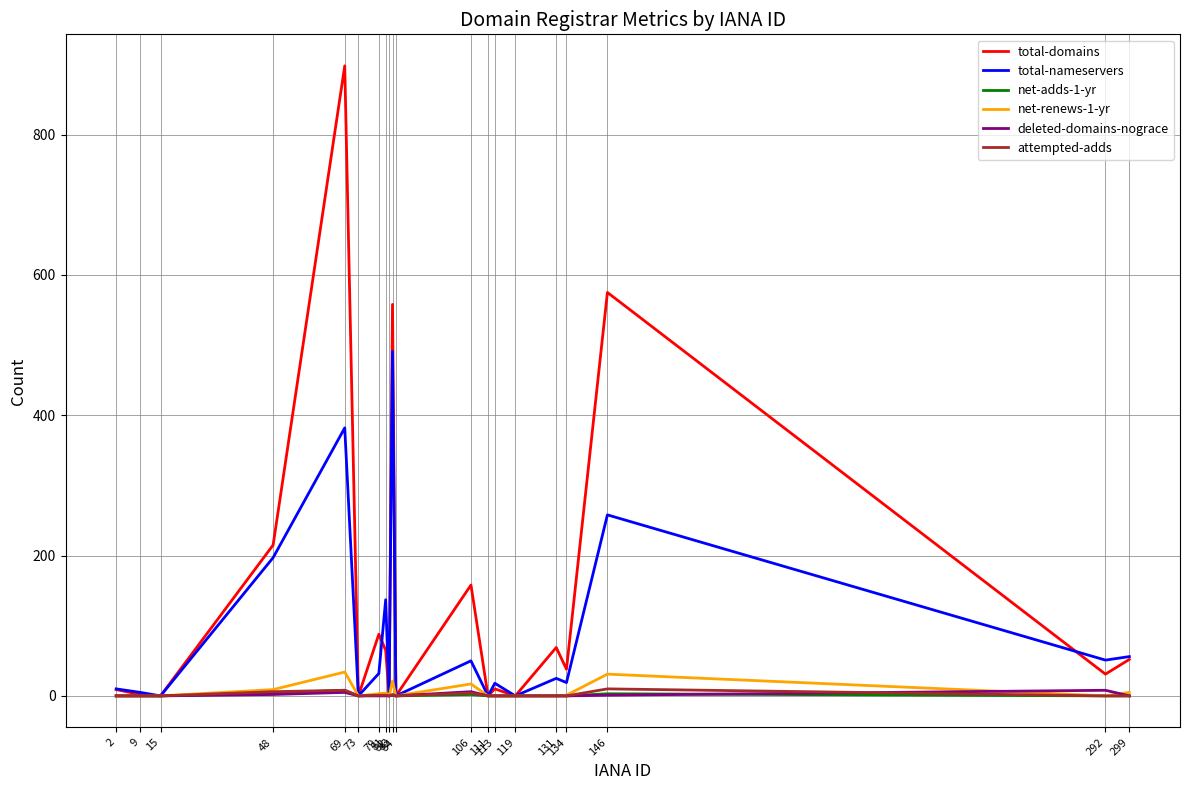

What are all the series names shown in the legend?

total-domains, total-nameservers, net-adds-1-yr, net-renews-1-yr, deleted-domains-nograce, attempted-adds